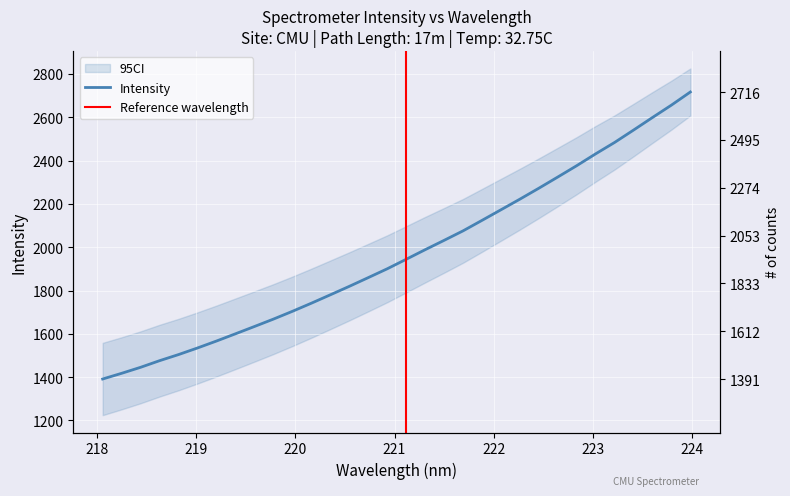

Where does the data first go above 1944?

221.1174